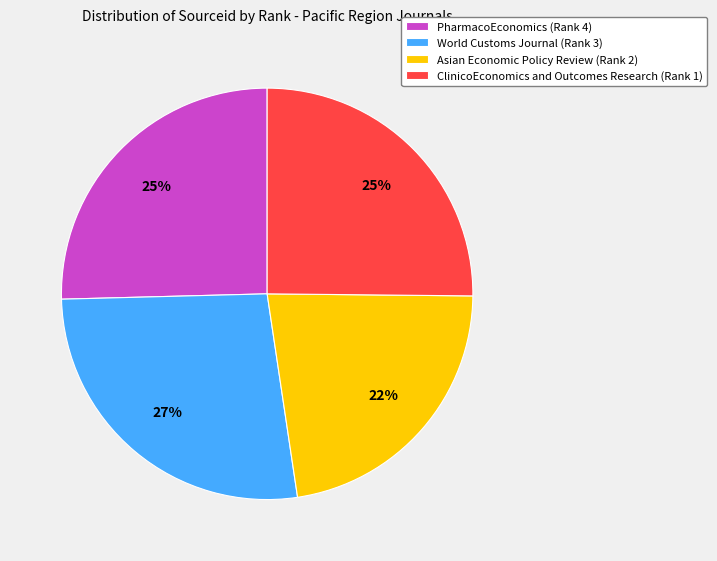

Is there any slice that represents more than half of the pie?

No